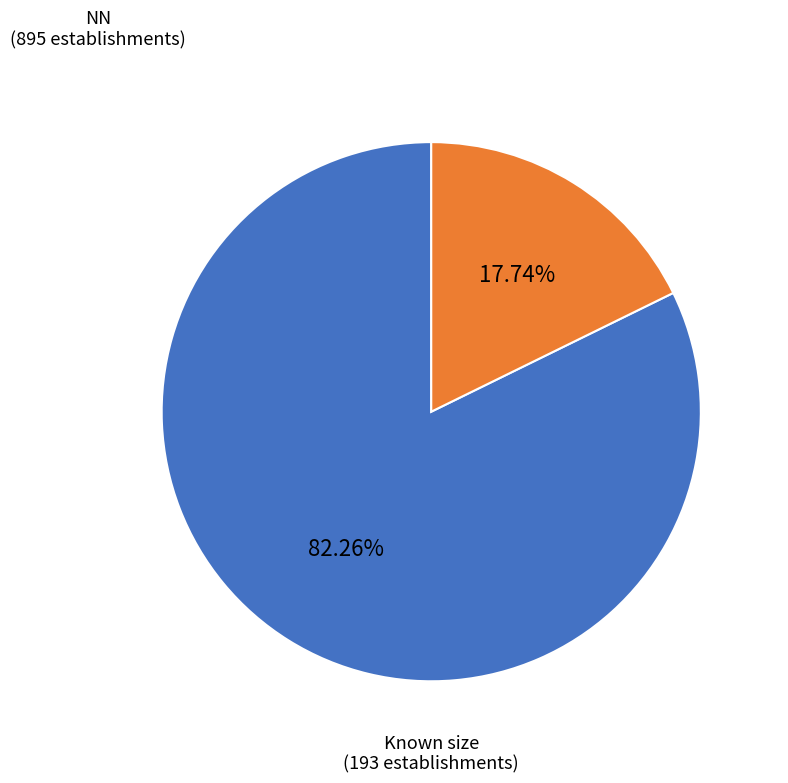

Between Known size and NN, which is larger?

NN